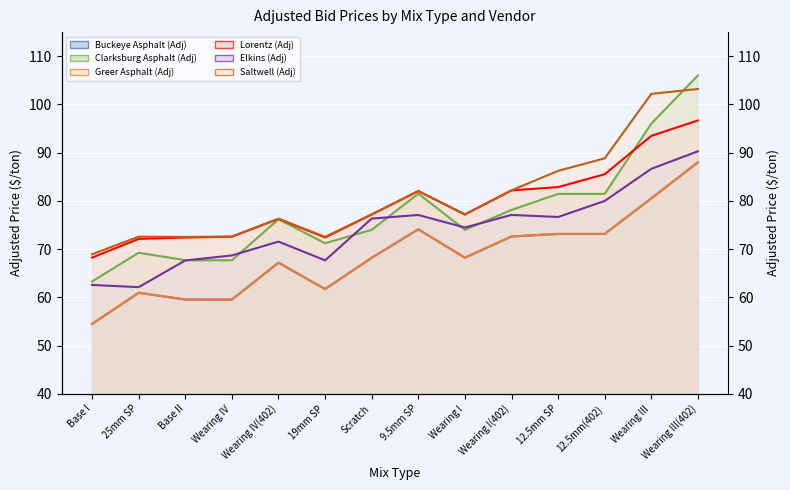

At which label does Elkins (Adj) first exceed 76?

Scratch